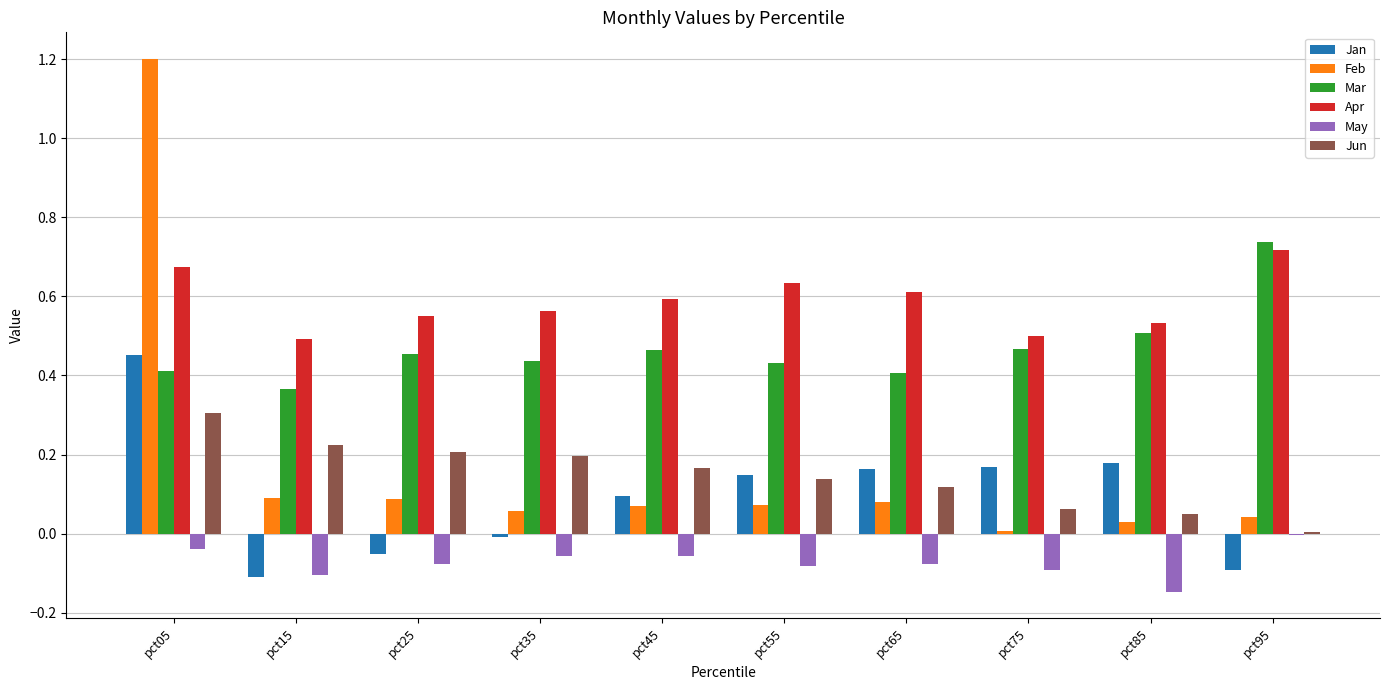

Is the value of Mar at pct55 greater than the value of Feb at pct65?

Yes